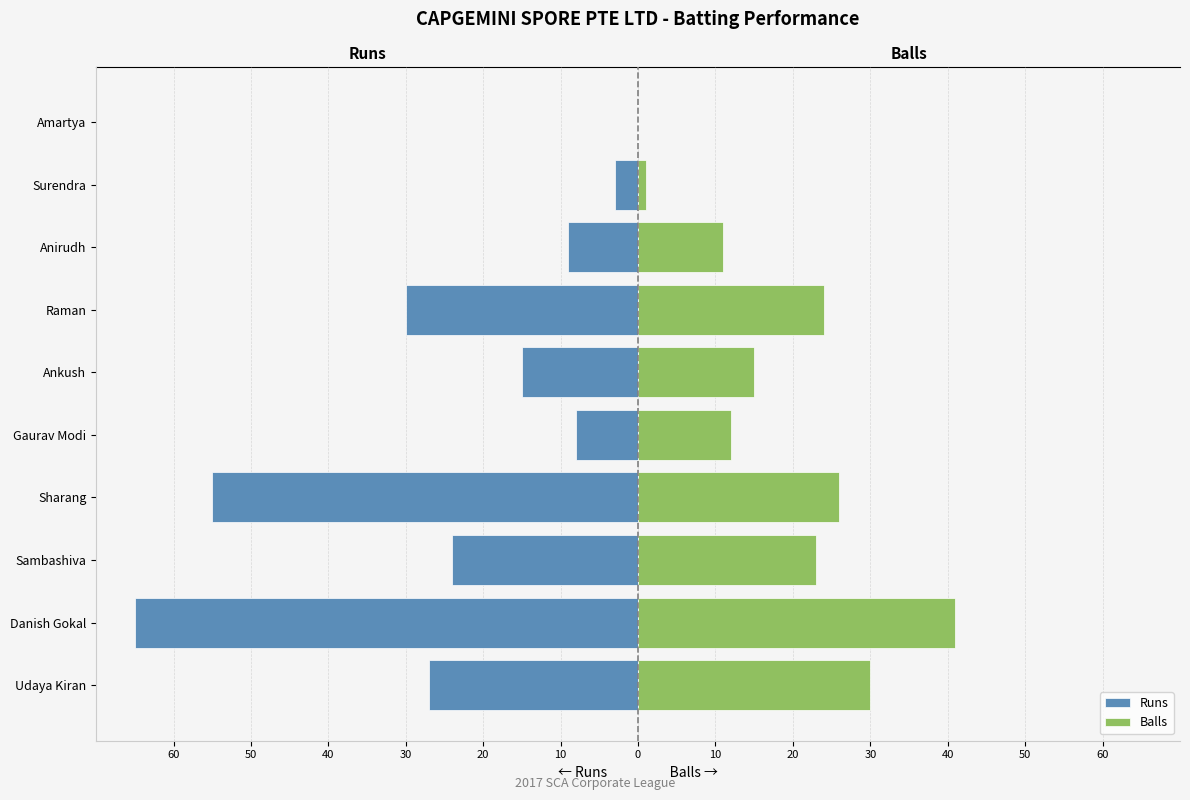

True or false: Balls has a value of 1 at 20.

True